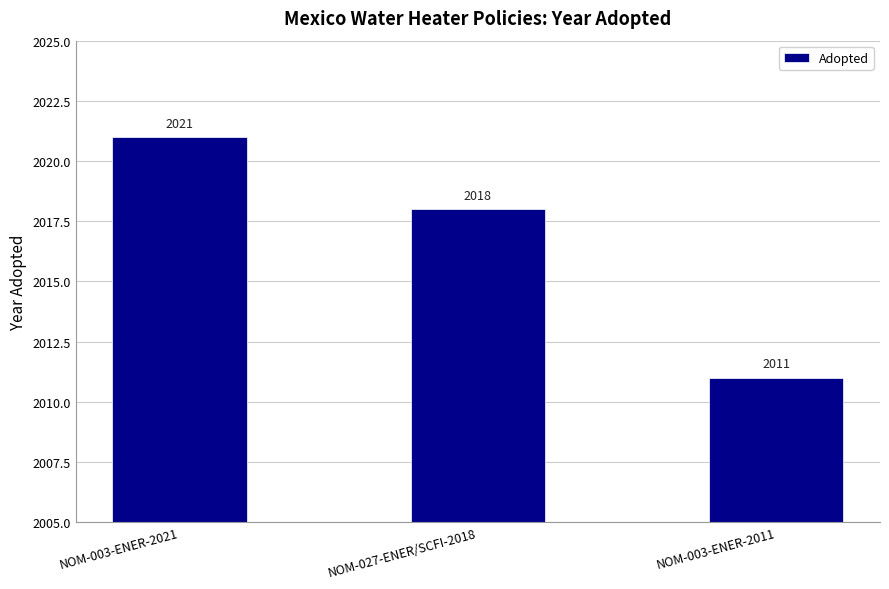

Reading left to right, transcribe all the data shown in this chart.

NOM-003-ENER-2021=2021	NOM-027-ENER/SCFI-2018=2018	NOM-003-ENER-2011=2011